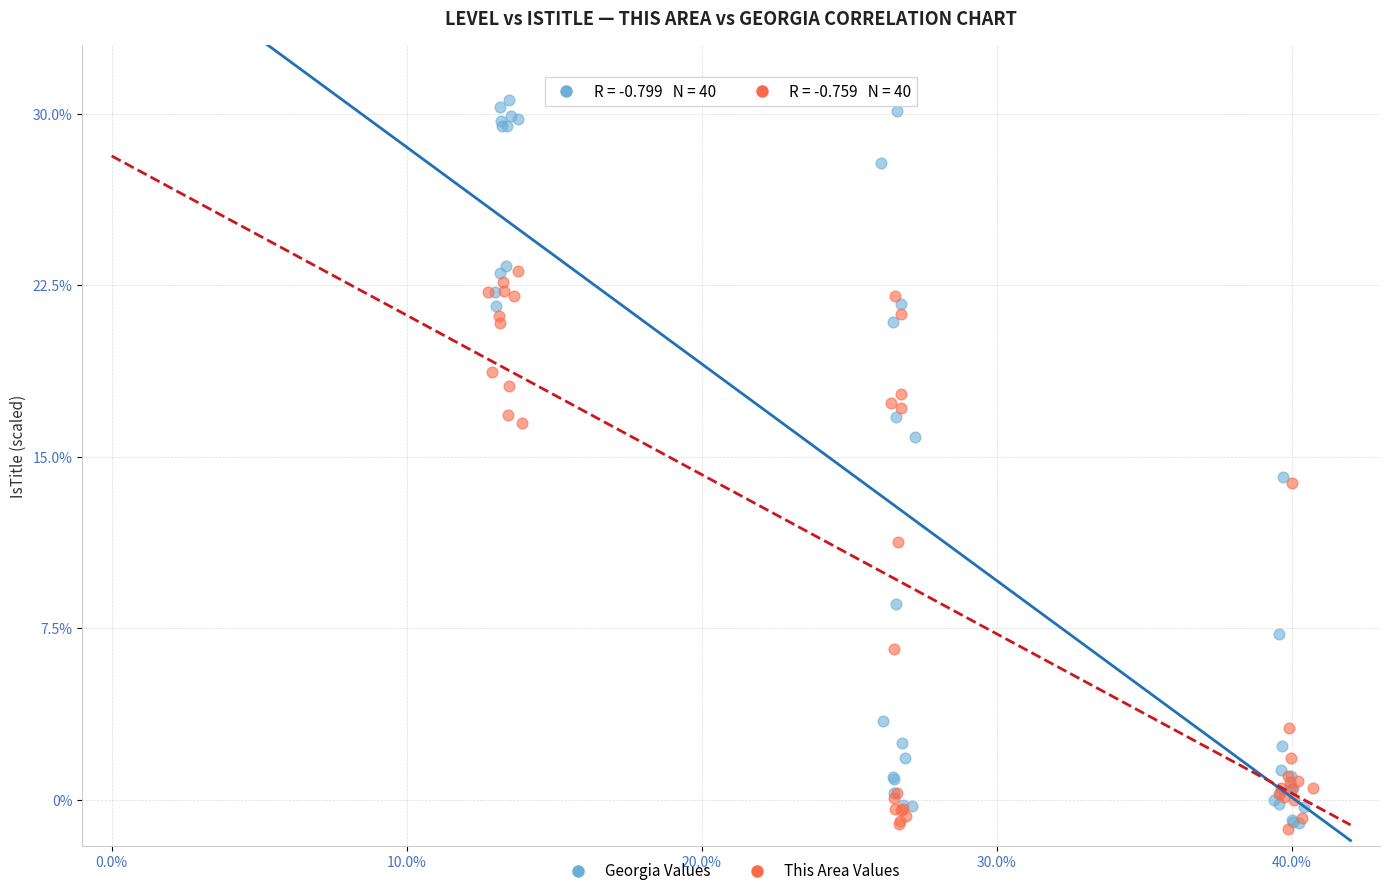

Which series reaches the maximum Y coordinate?

Georgia Values